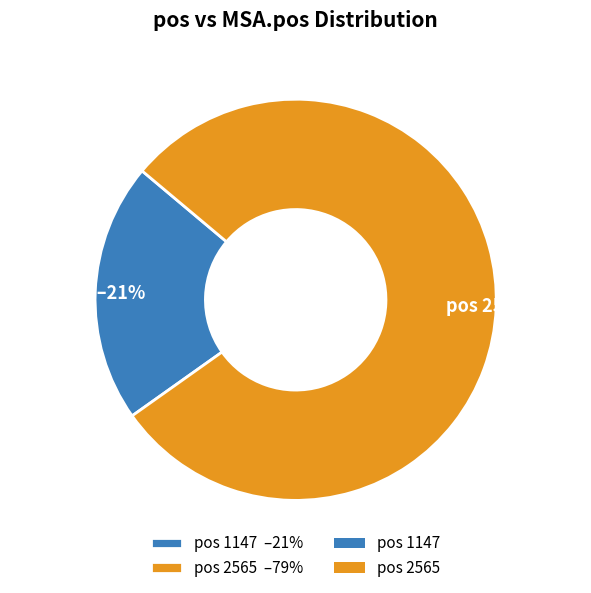

Which has a higher value, pos 2565 –79% or pos 1147 –21%?

pos 2565 –79%